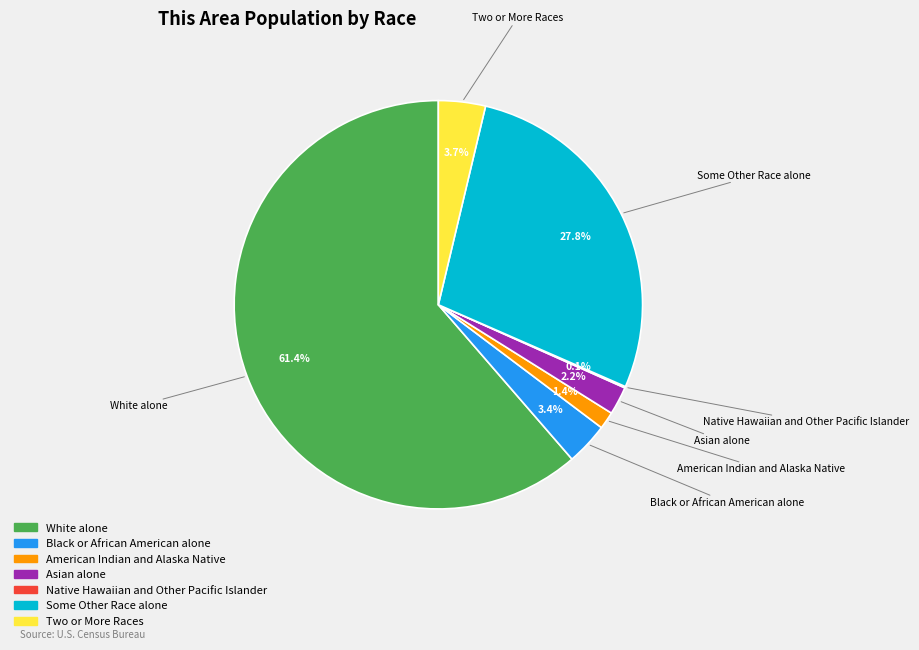

Is White alone the majority of the pie?

Yes